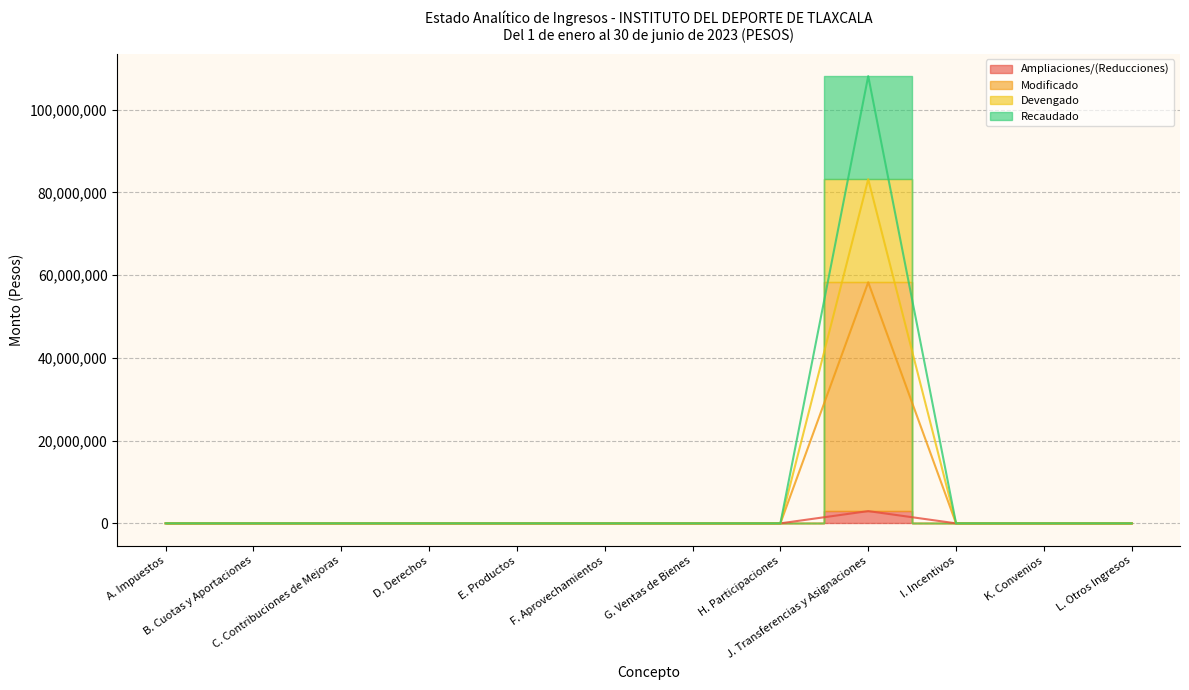

Does the chart have visible grid lines?

Yes